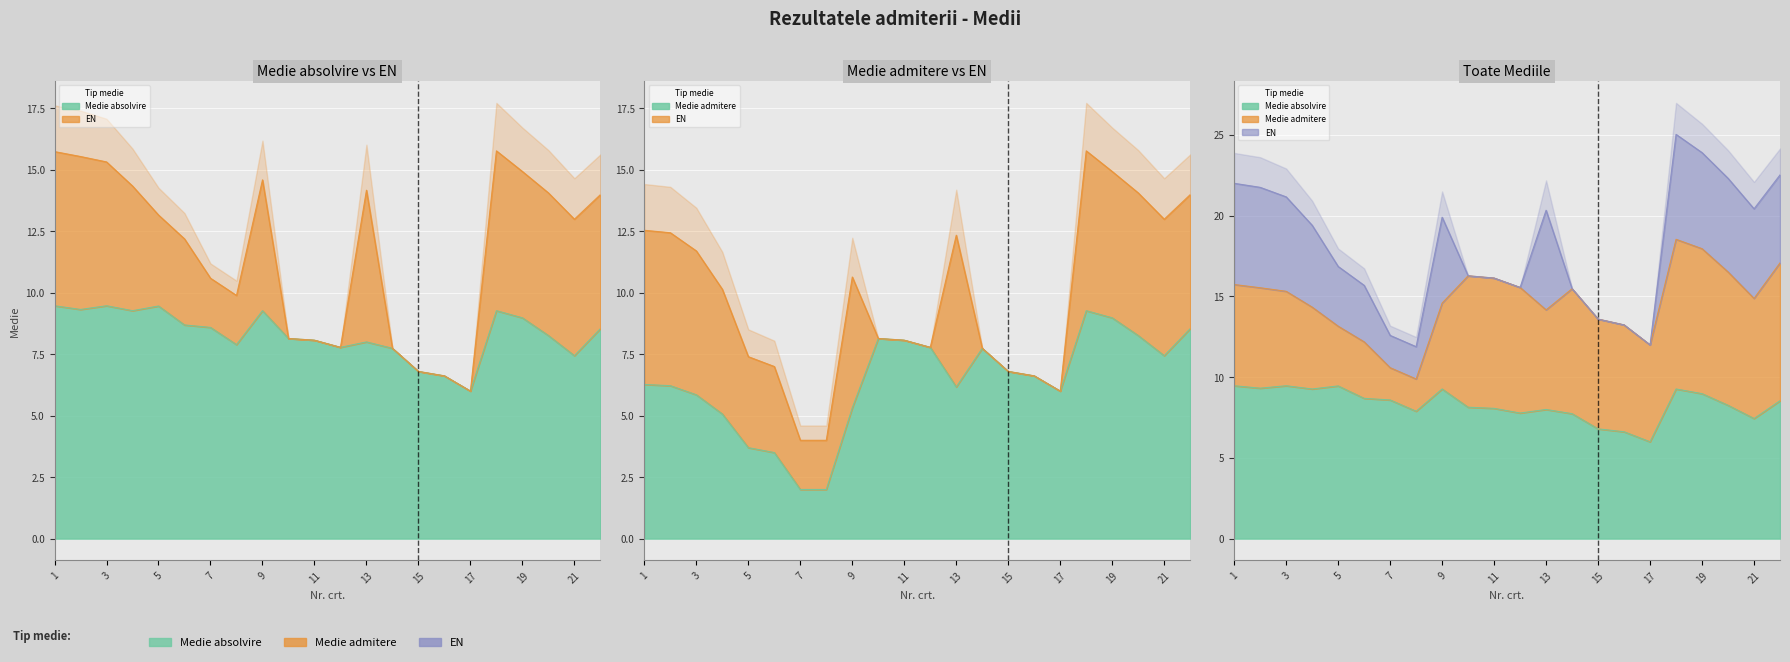

What is the difference between the second highest and second lowest values in the Medie admitere series?

7.0